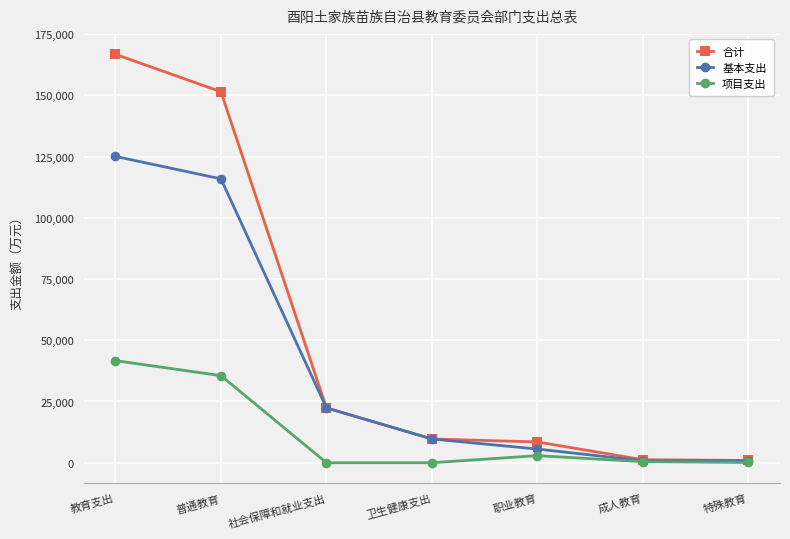

Is it true that 合计 equals 151433.5 at 普通教育?

True